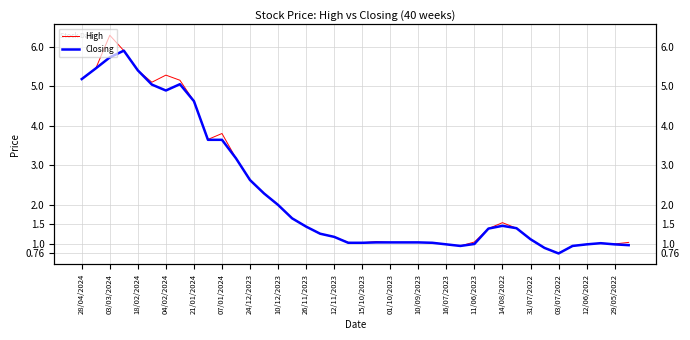

How many series are shown in this chart?

2